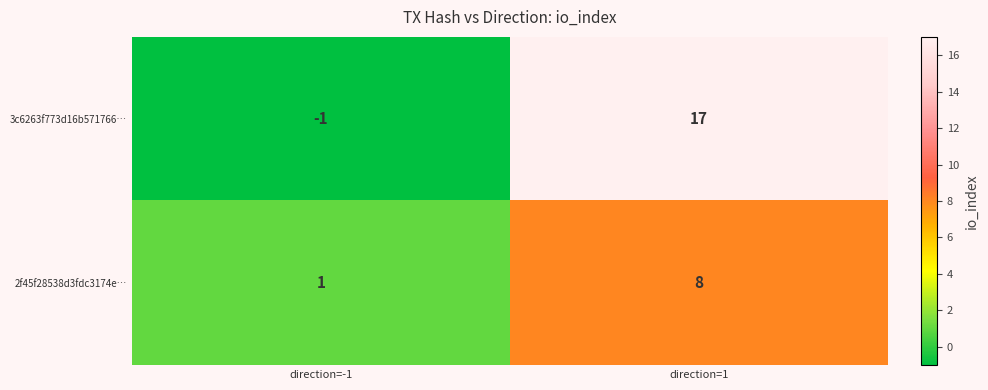

What is the smallest value displayed?

-1